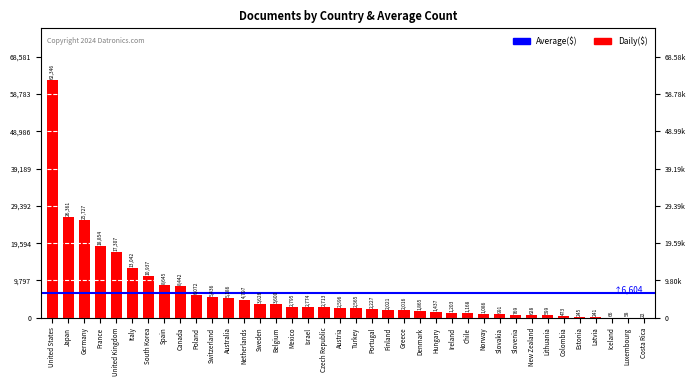

How many bars are there in total?

38